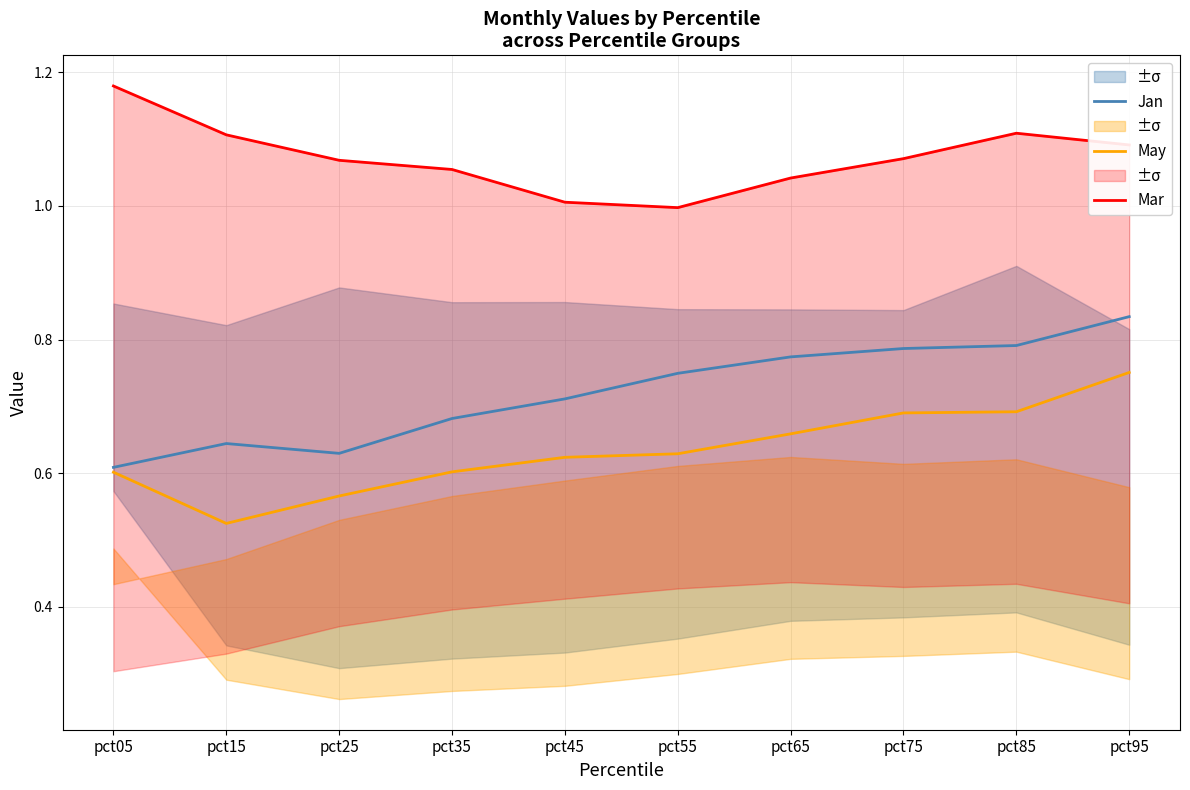

Which category has the lowest value in the May series?

pct15